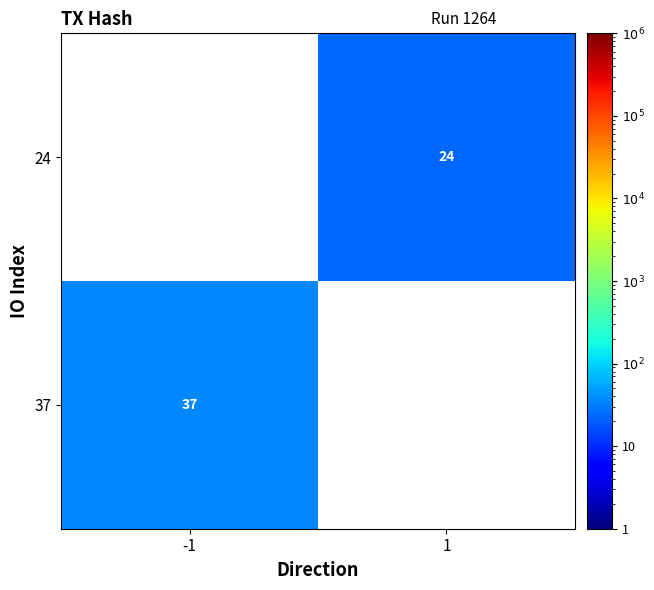

The 24 series shows 24 at 1. True or false?

True